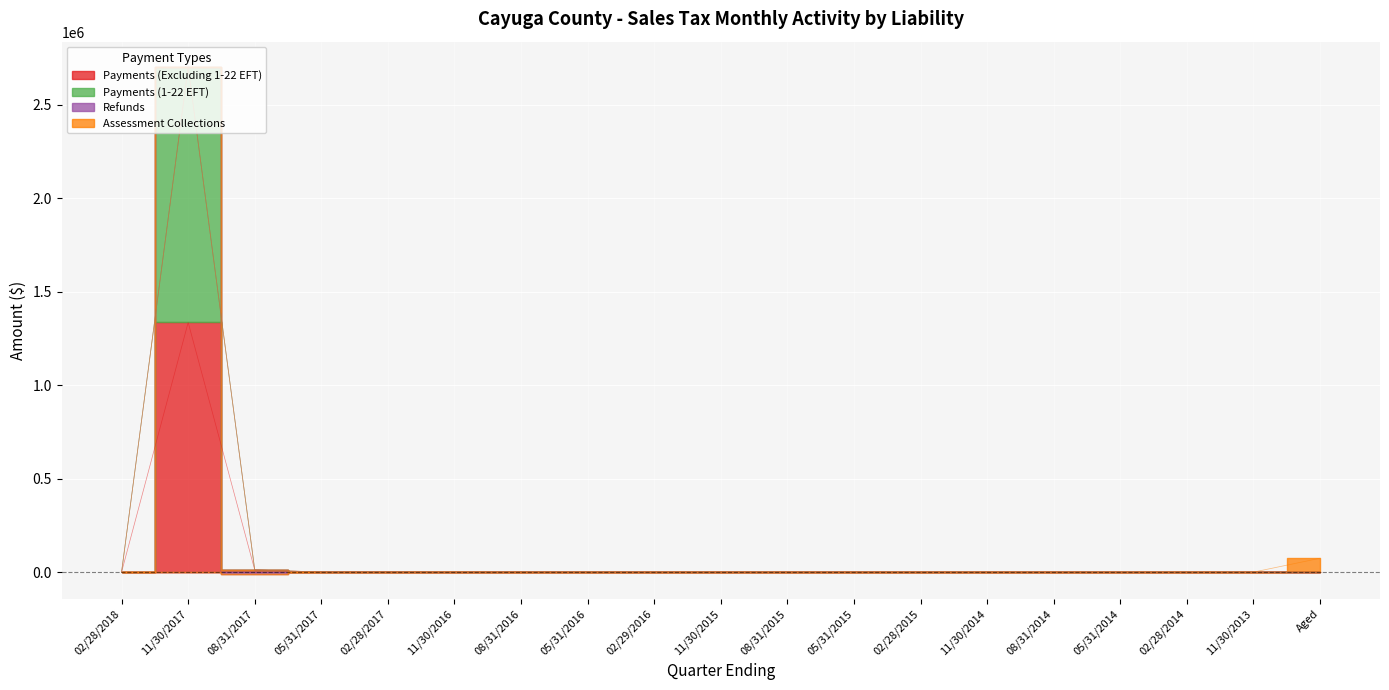

What is the average value of the Payments (Excluding 1-22 EFT) series?

71215.0